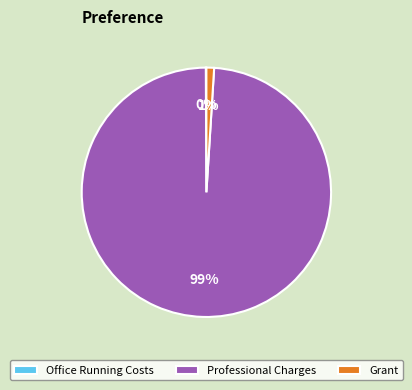

Is it true that Professional Charges is 89% of the pie?

False